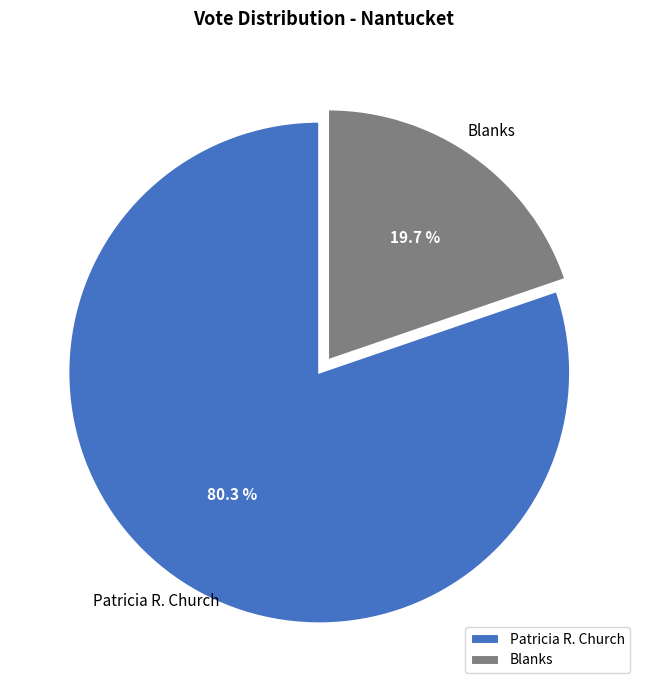

Rank the categories by value from highest to lowest.

Patricia R. Church, Blanks